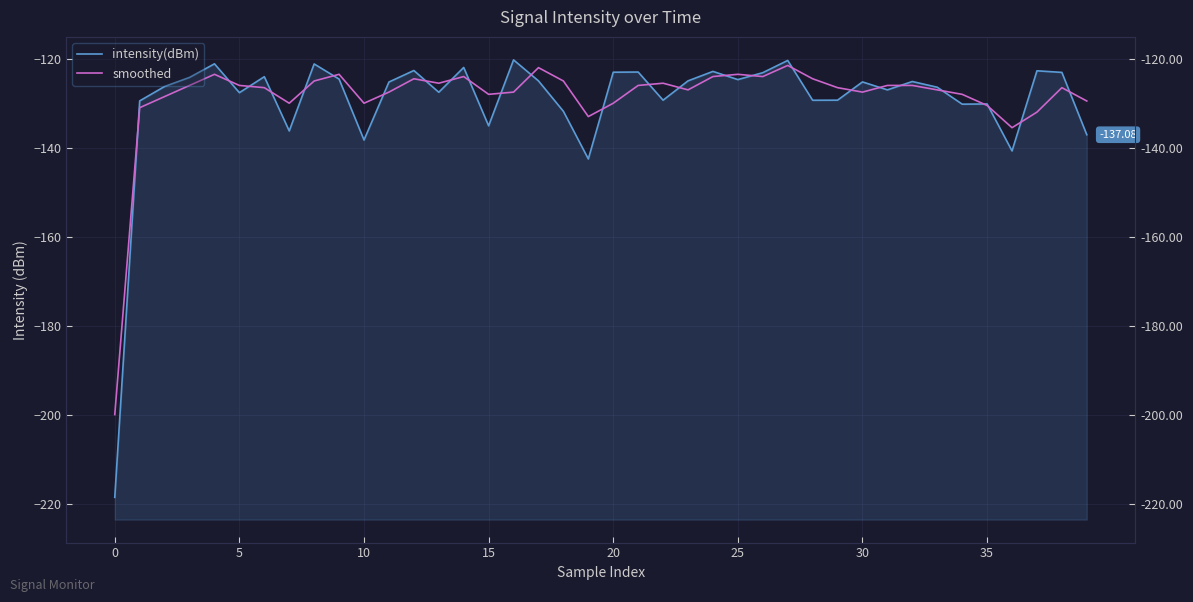

Reading right to left, list all the values displayed in this chart.

intensity(dBm): -137.1	-123.1	-122.7	-140.7	-130.2	-130.2	-126.4	-125.1	-127.0	-125.2	-129.3	-129.3	-120.4	-123.1	-124.7	-122.8	-125.0	-129.3	-123.0	-123.0	-142.5	-131.8	-125.0	-120.3	-135.1	-122.0	-127.5	-122.6	-125.2	-138.3	-124.6	-121.2	-136.2	-124.0	-127.6	-121.1	-124.2	-126.2	-129.5	-218.6
smoothed: -129.5	-126.5	-132.0	-135.5	-130.5	-128.0	-127.0	-126.0	-126.0	-127.5	-126.5	-124.5	-121.5	-124.0	-123.5	-124.0	-127.0	-125.5	-126.0	-130.0	-133.0	-125.0	-122.0	-127.5	-128.0	-124.0	-125.5	-124.5	-127.5	-130.0	-123.5	-125.0	-130.0	-126.5	-126.0	-123.5	-126.0	-128.5	-131.0	-200.0